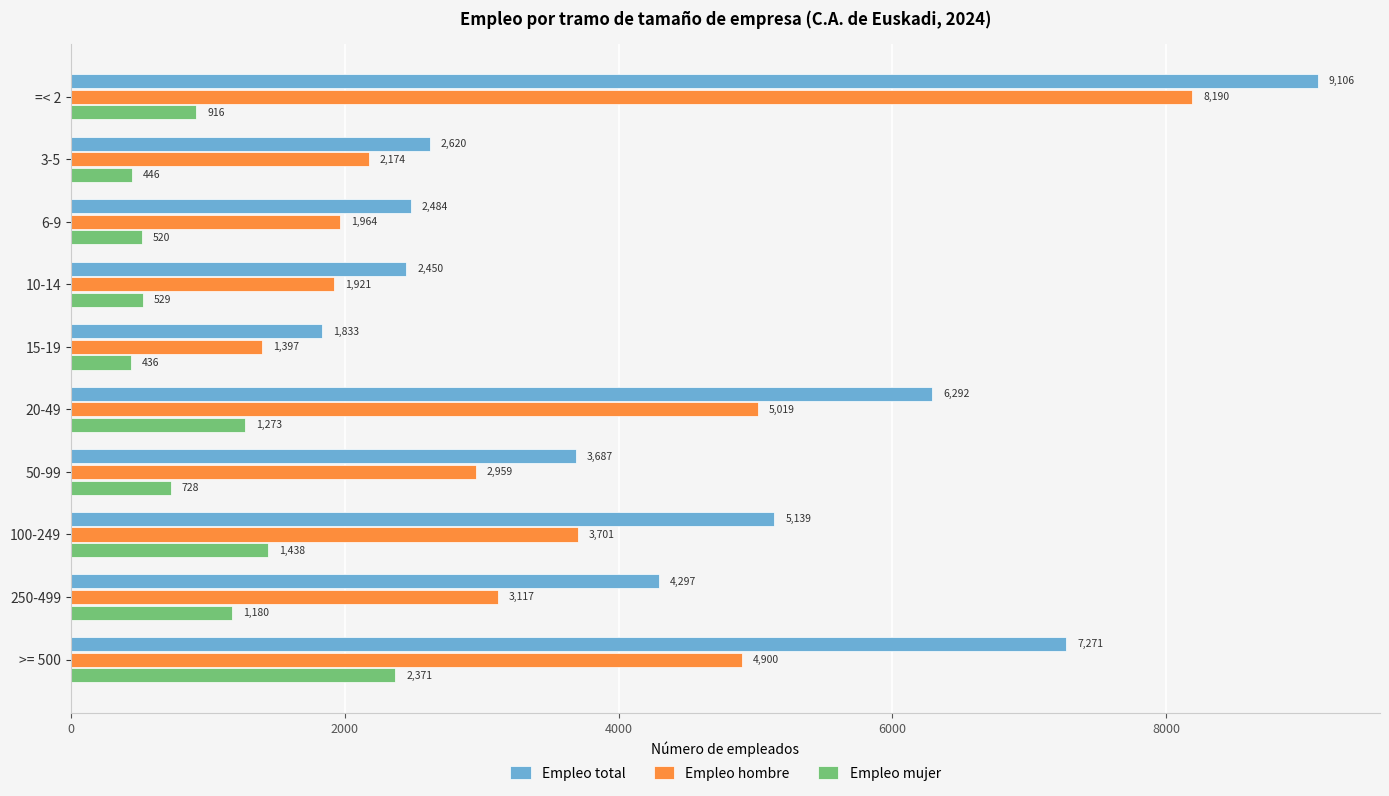

The Empleo mujer series shows 916 at =< 2. True or false?

True